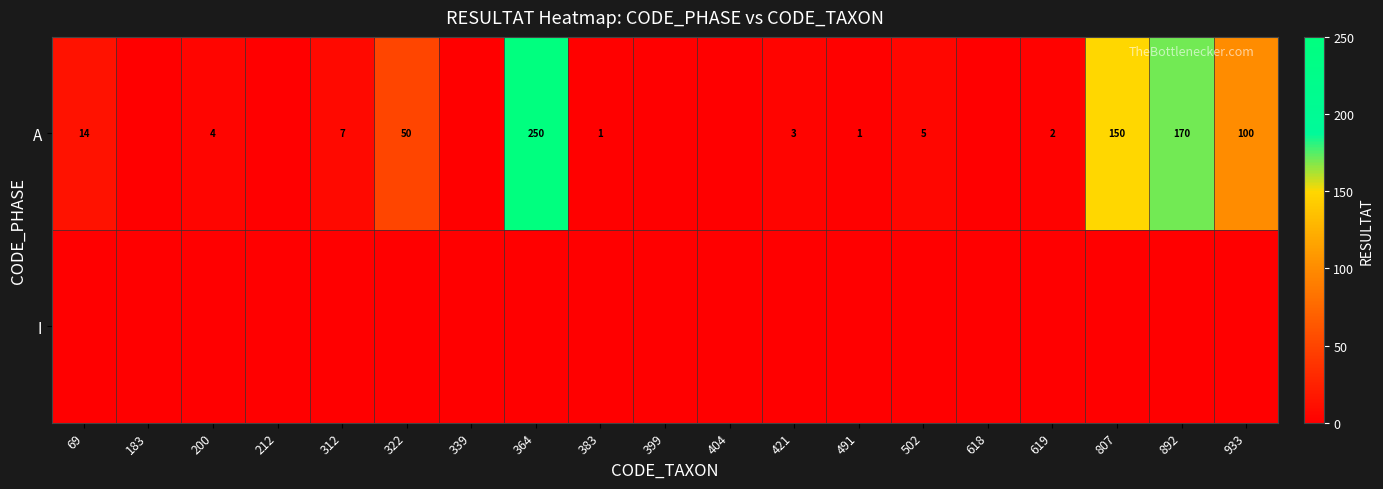

Is it true that A equals 5 at 421?

False